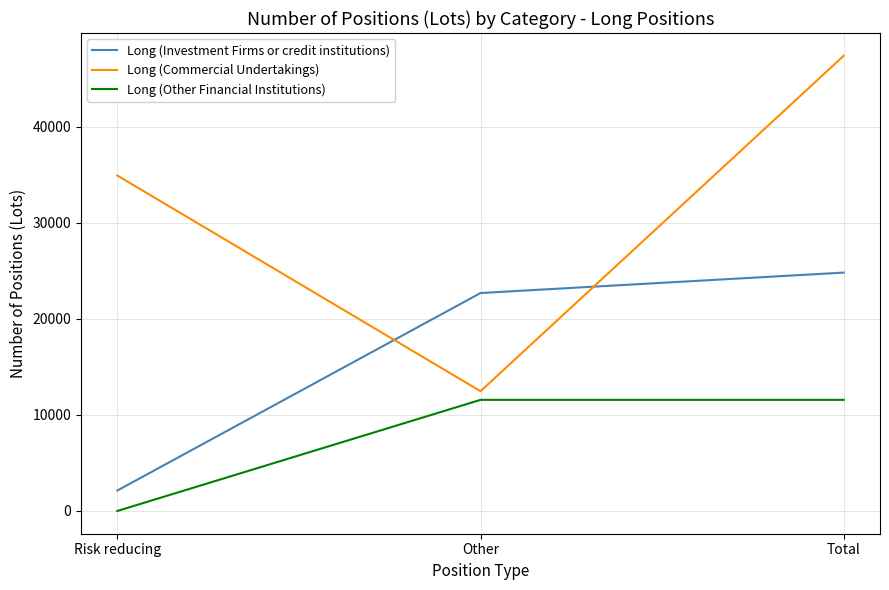

What is the total value across all series at Risk reducing?

37033.5